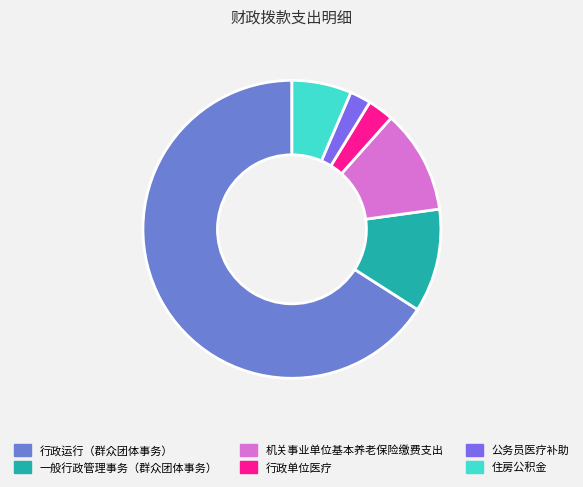

What is the change in value from 行政运行（群众团体事务） to 一般行政管理事务（群众团体事务）?

-780266